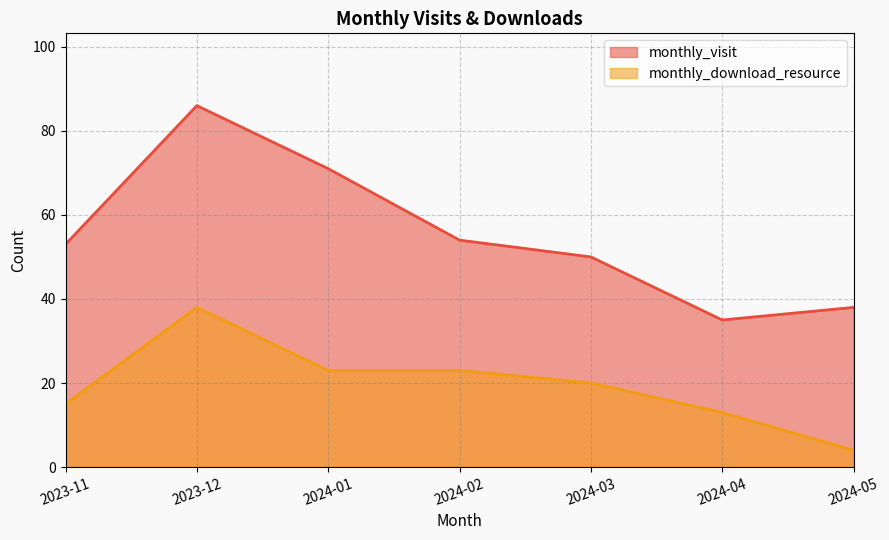

At which label does monthly_download_resource reach its peak?

2023-12